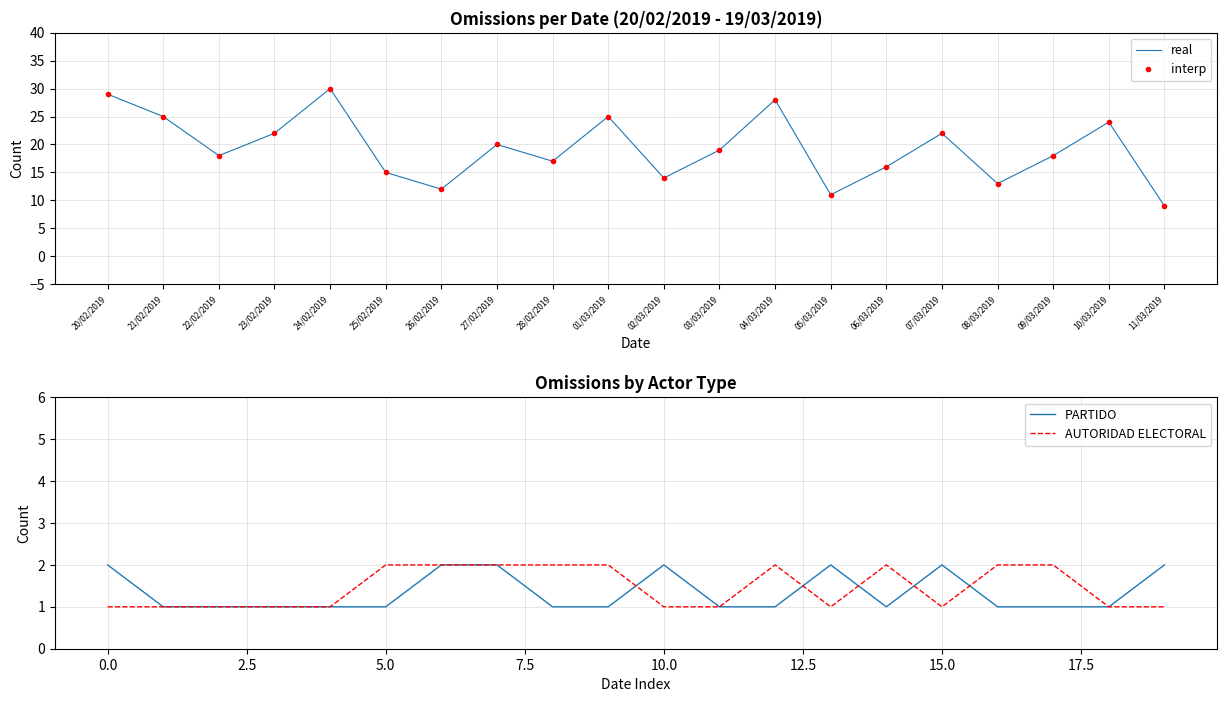

Rank the series by their maximum value, from lowest to highest.

PARTIDO, AUTORIDAD ELECTORAL, real, interp